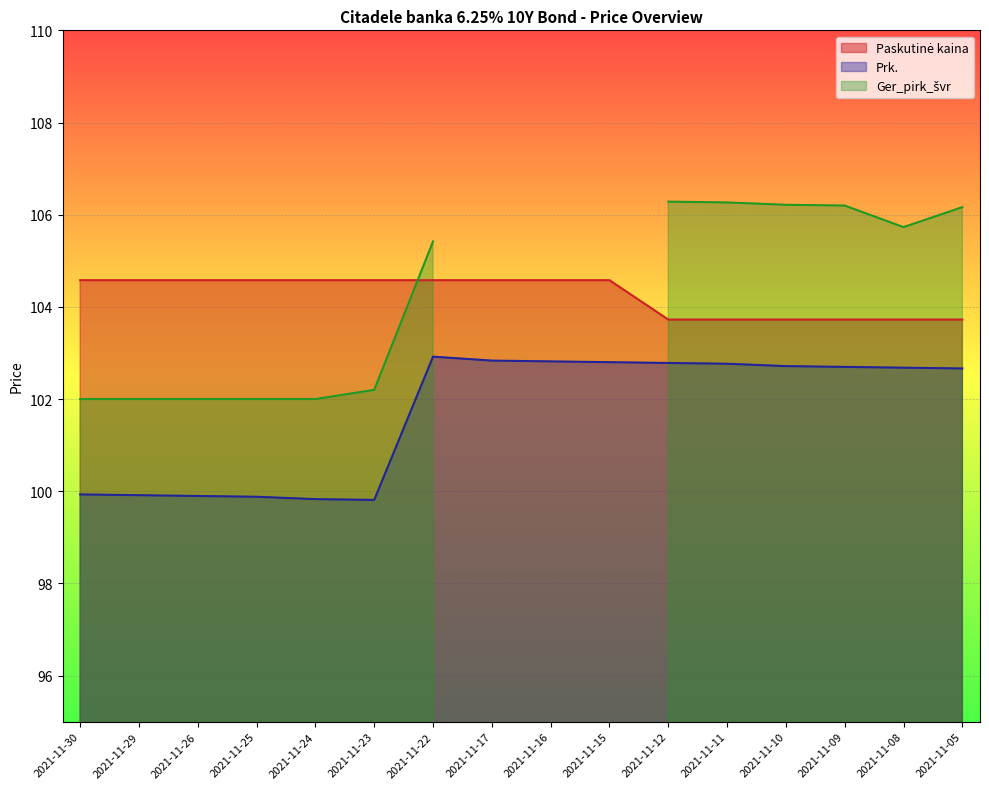

Where does the Prk. series first go above 102?

2021-11-22